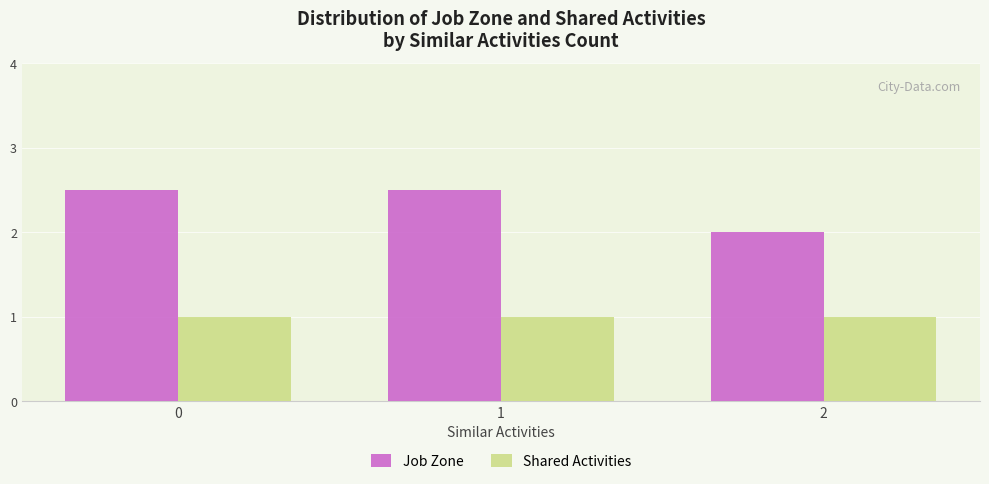

What is the average value of the Shared Activities series?

1.0